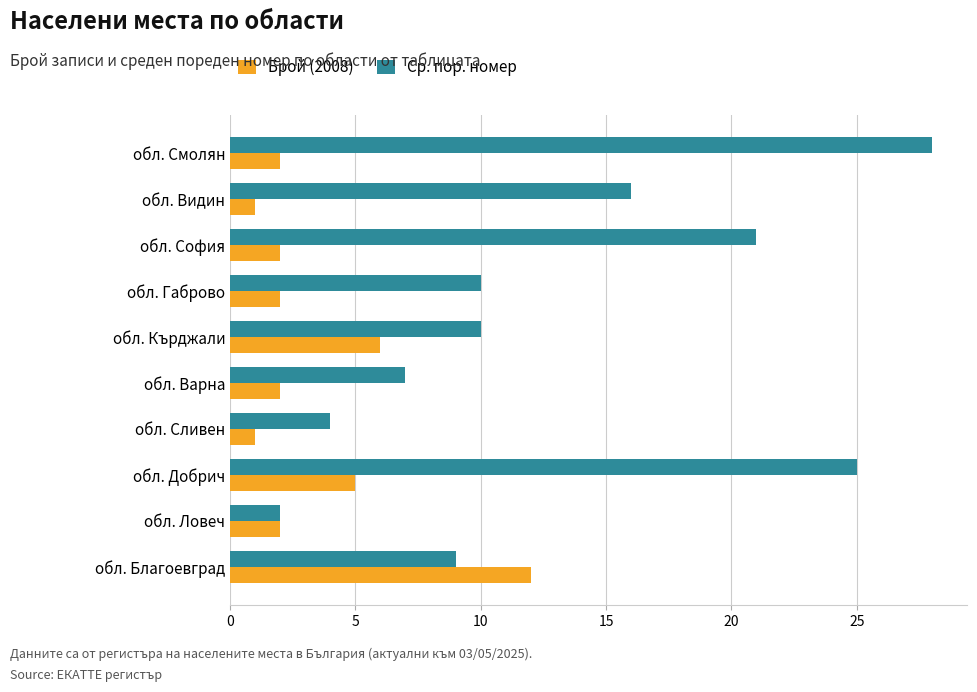

List the series in order of their peak value, lowest first.

Брой (2008), Ср. пор. номер